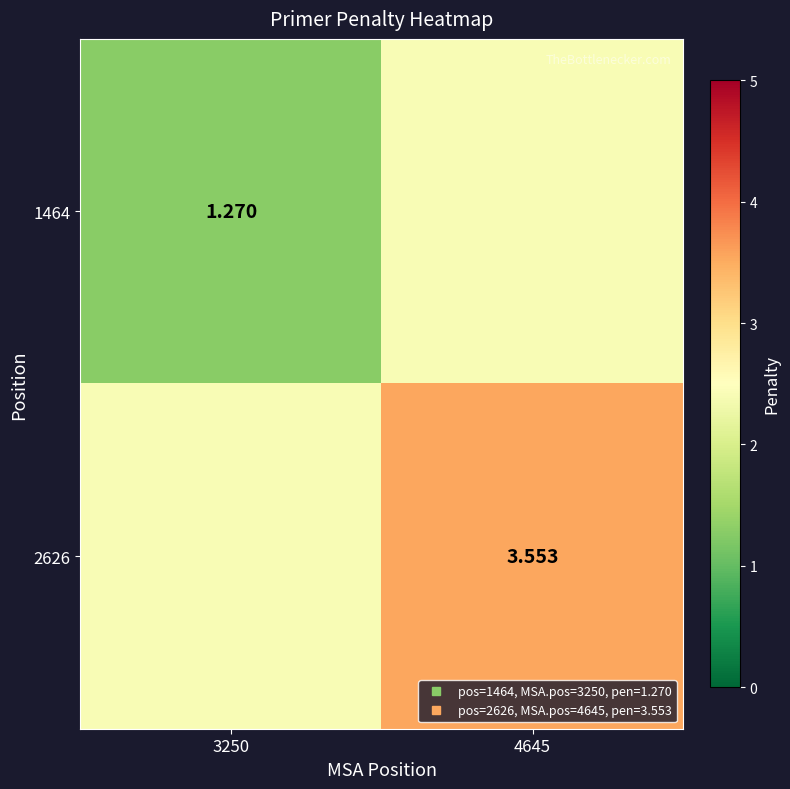

What is the difference between the highest and lowest values at 4645?

1.1